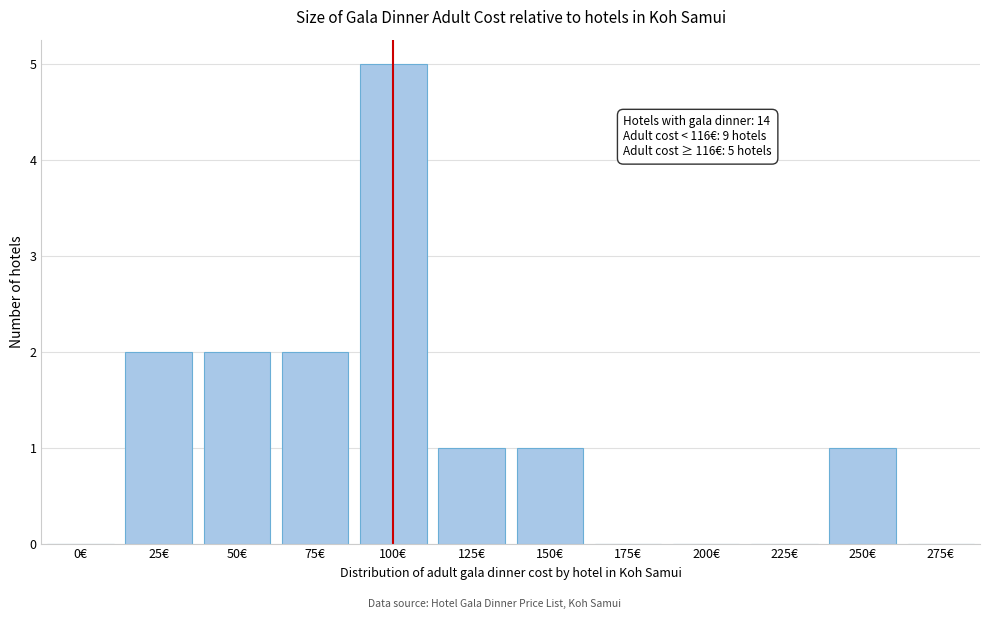

Reading left to right, list all the values displayed in this chart.

0€=0	25€=2	50€=2	75€=2	100€=5	125€=1	150€=1	175€=0	200€=0	225€=0	250€=1	275€=0